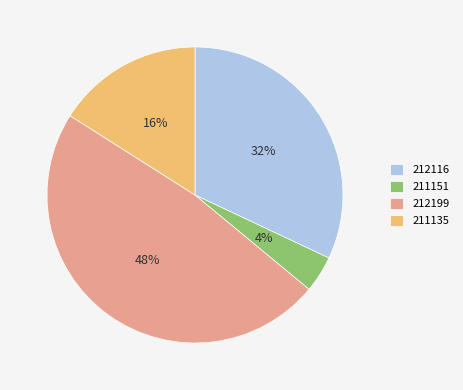

Is the sum of 211151 and 212116 greater than half?

No